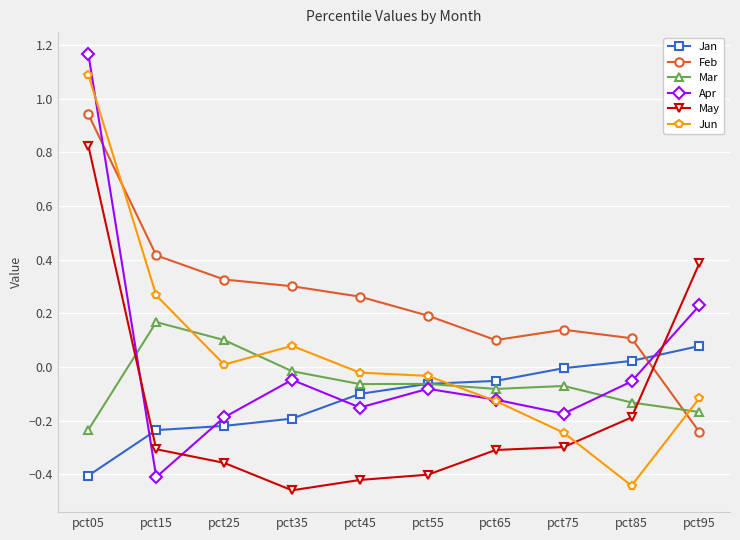

At which category is the sum across all series the highest?

pct05